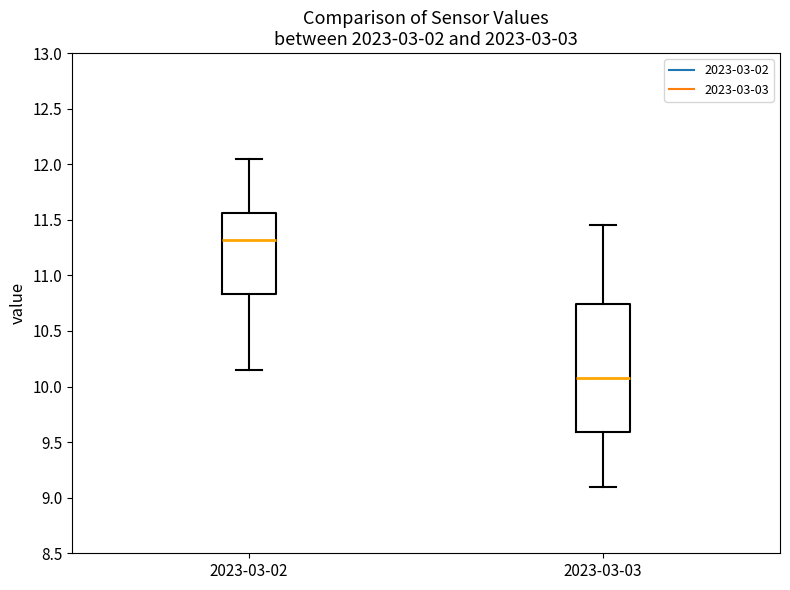

Which box is the tallest, from its lower edge to its upper edge?

2023-03-03